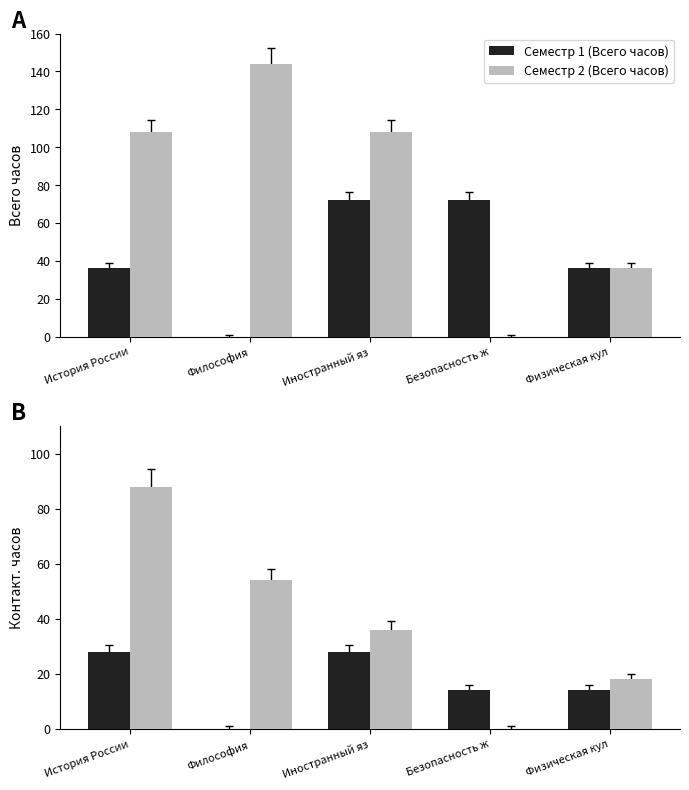

What is the difference between the Семестр 1 (Контакт.) values at История России and Философия?

28